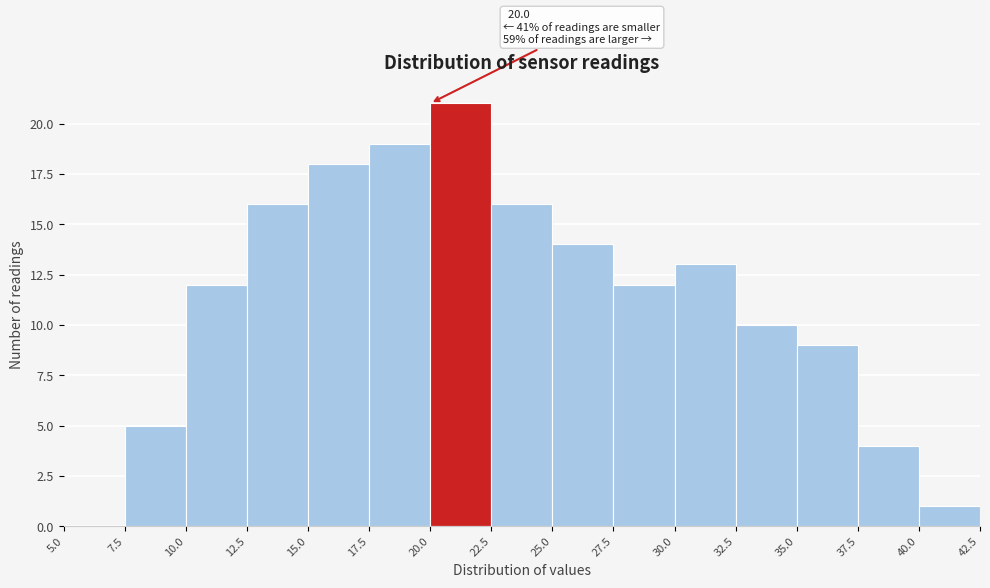

Over which range of the x-axis is the bar tallest?

20.0 to 22.5